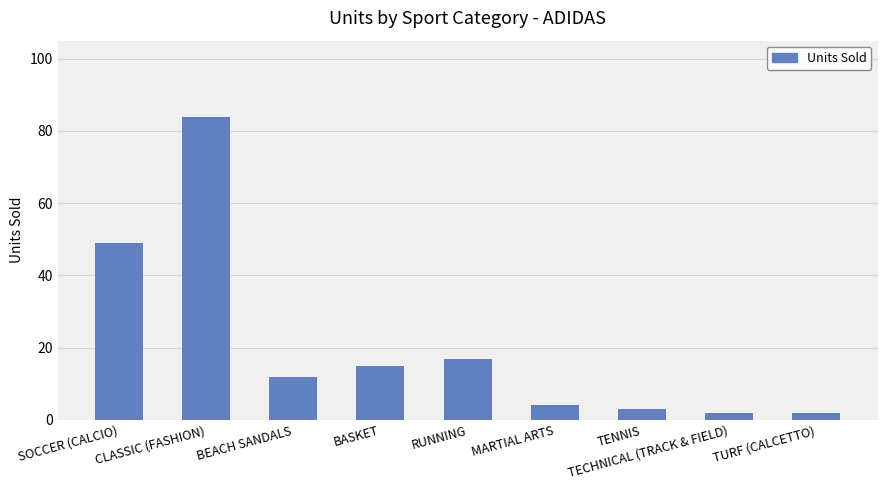

Are the bars horizontal?

No